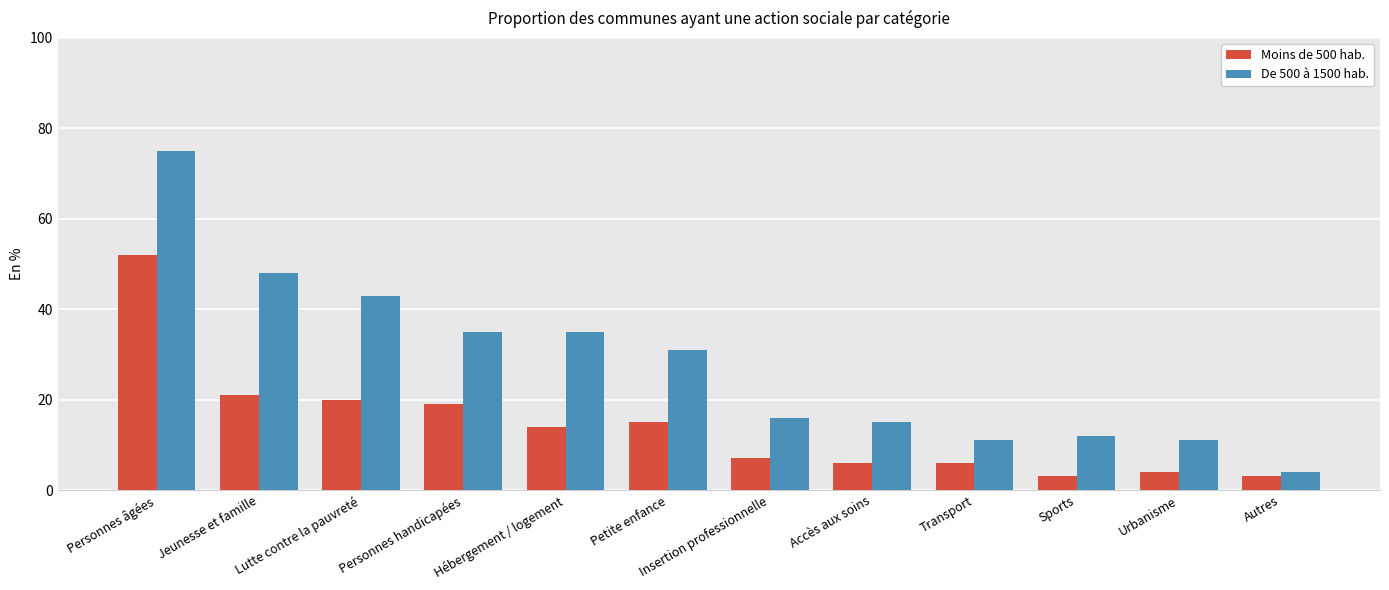

Reading left to right, transcribe all the data shown in this chart.

Moins de 500 hab.: 52	21	20	19	14	15	7	6	6	3	4	3
De 500 à 1500 hab.: 75	48	43	35	35	31	16	15	11	12	11	4